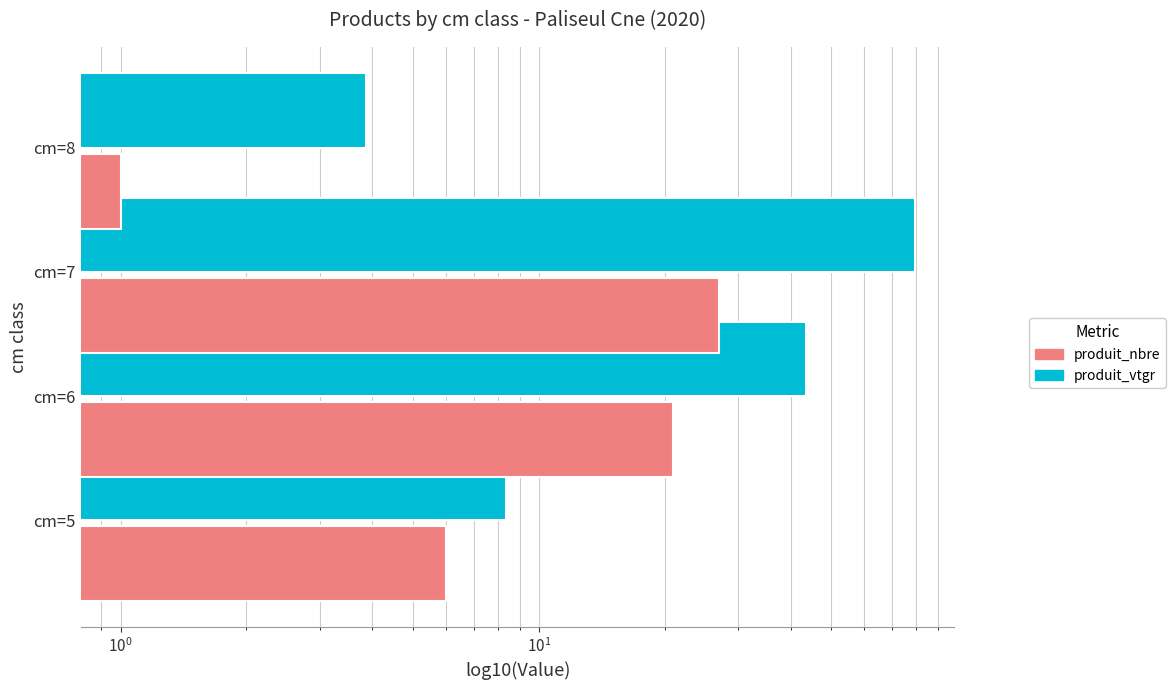

Rank the series at cm=7 from highest to lowest value.

produit_vtgr, produit_nbre